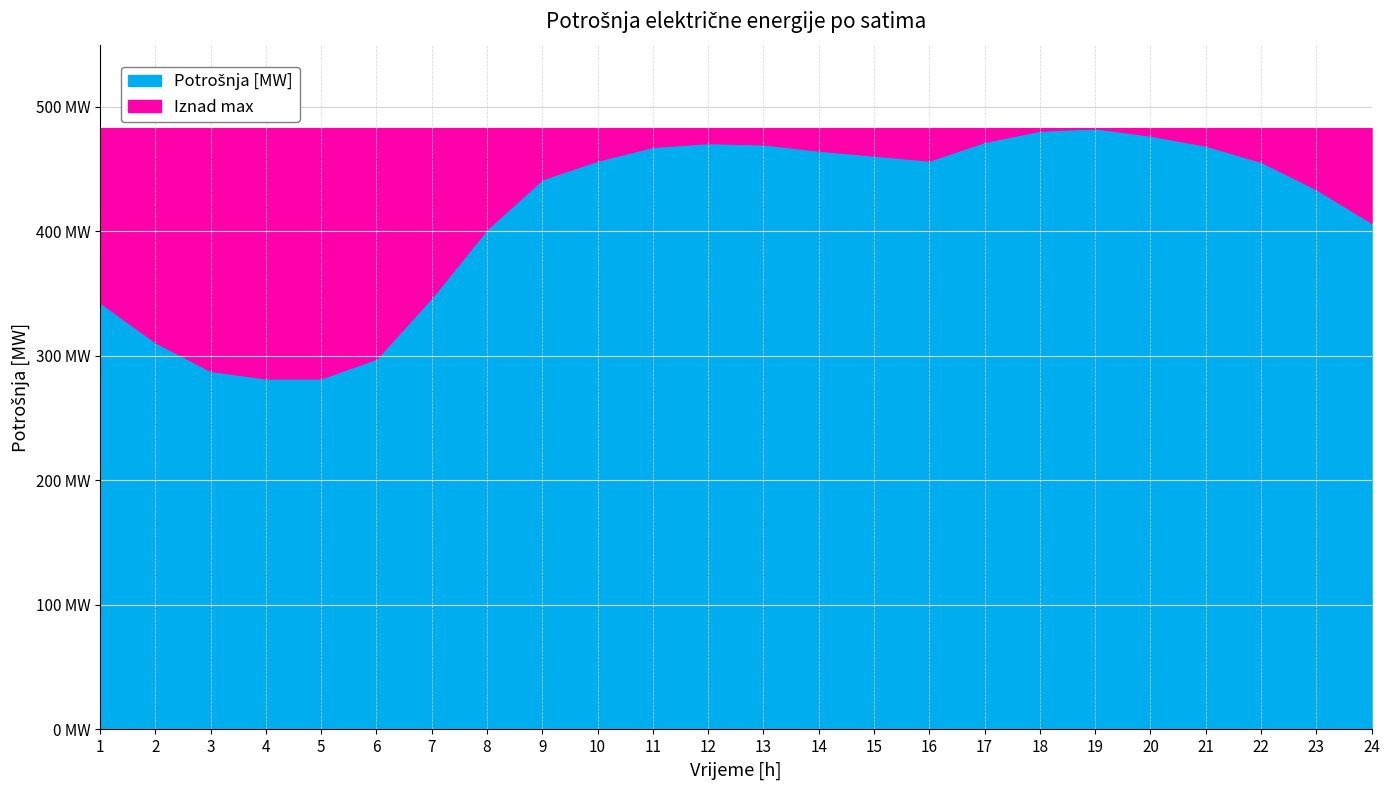

What is the change in value from 15 to 20?

+16